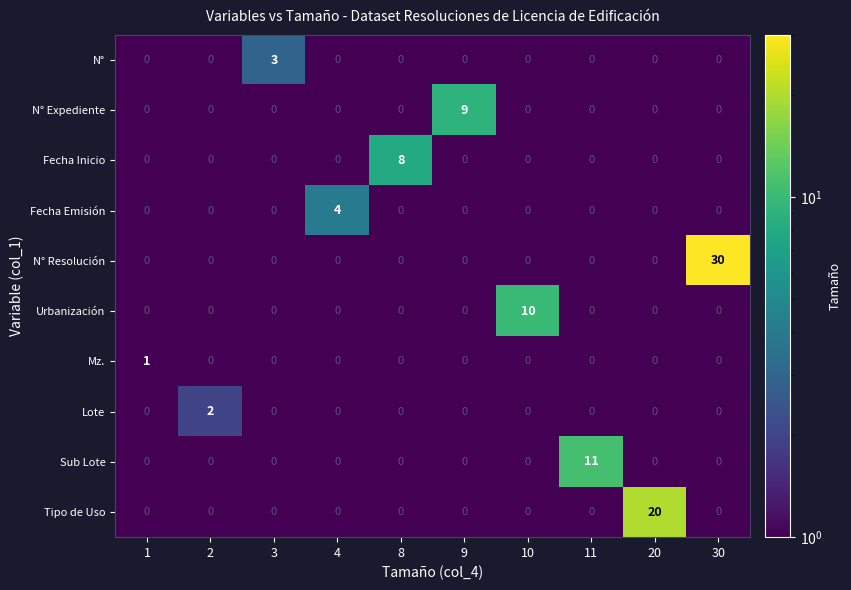

Which category has the highest value across all series?

30